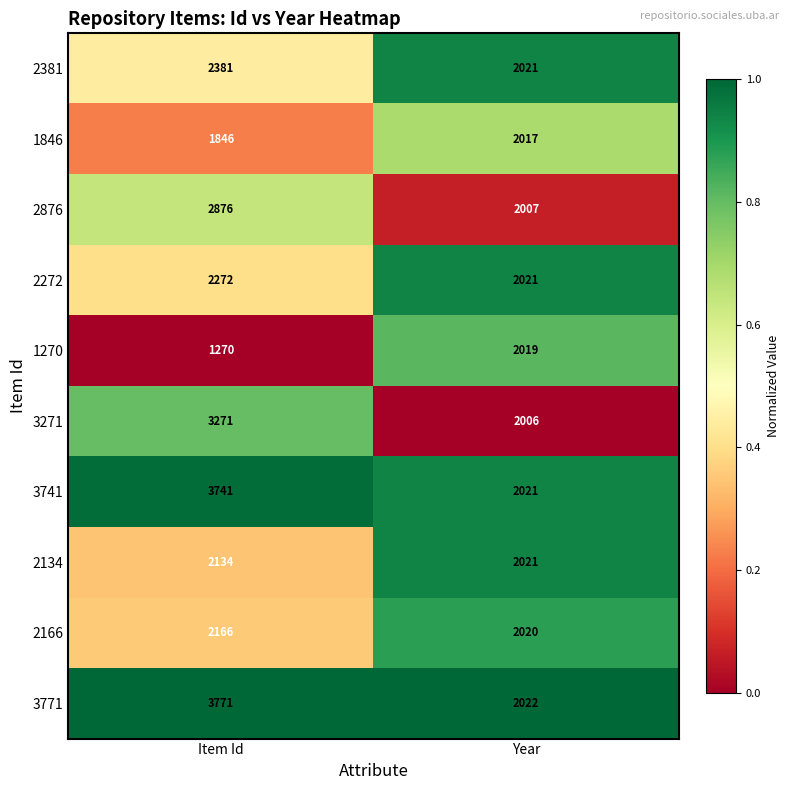

Rank the series by their maximum value, from highest to lowest.

3771, 3741, 3271, 2876, 2381, 2272, 2166, 2134, 1270, 1846